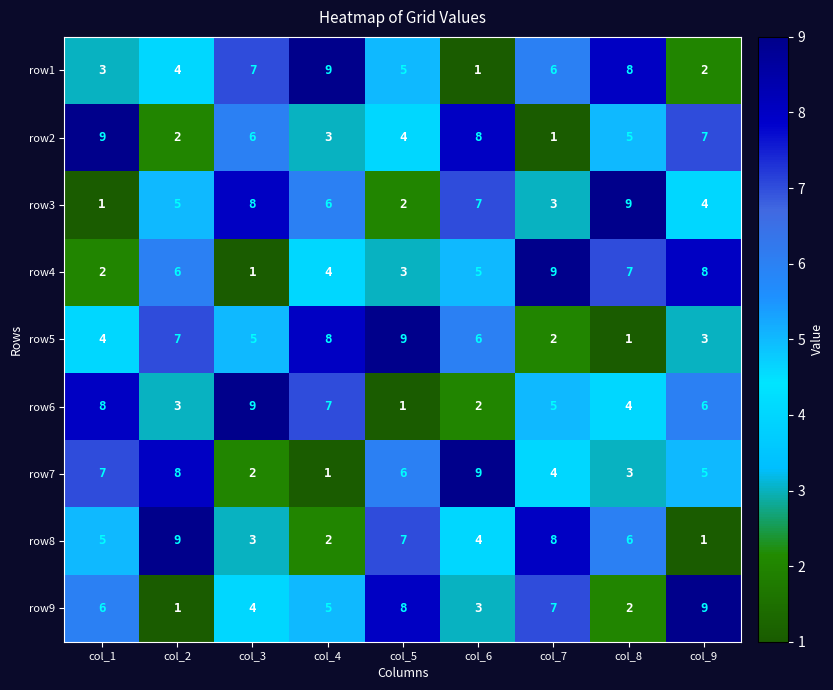

Which series changed the most between col_4 and col_9?

row1